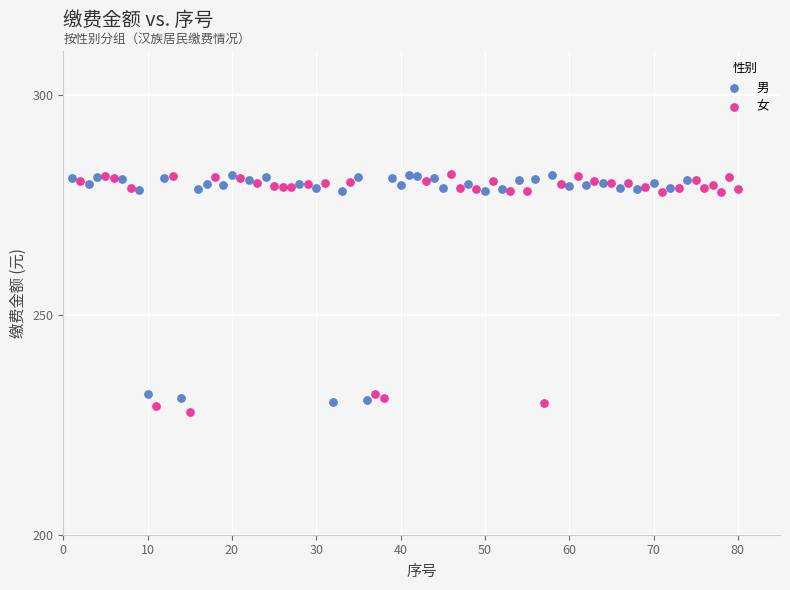

What are all the series names shown in the legend?

男, 女